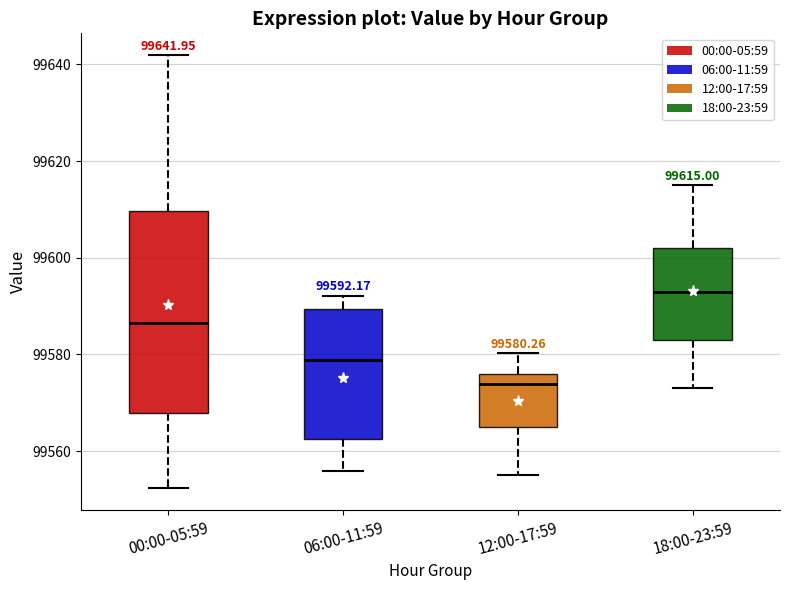

Comparing the boxes themselves (not the whiskers), which one is the tallest?

00:00-05:59